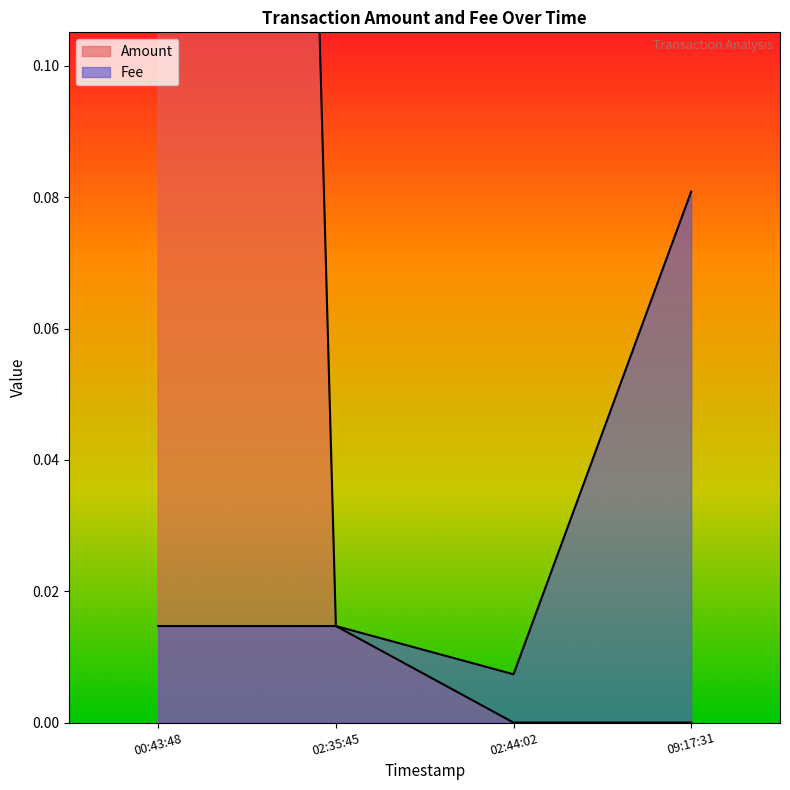

True or false: Amount has a value of 0.0 at 00:43:48.

False